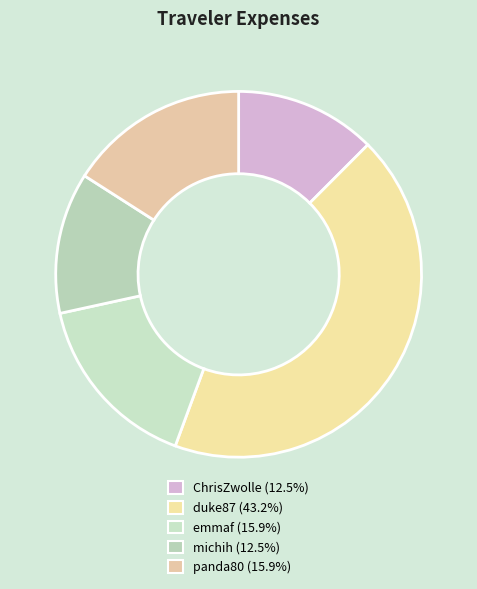

What is the largest slice in the pie chart?

duke87